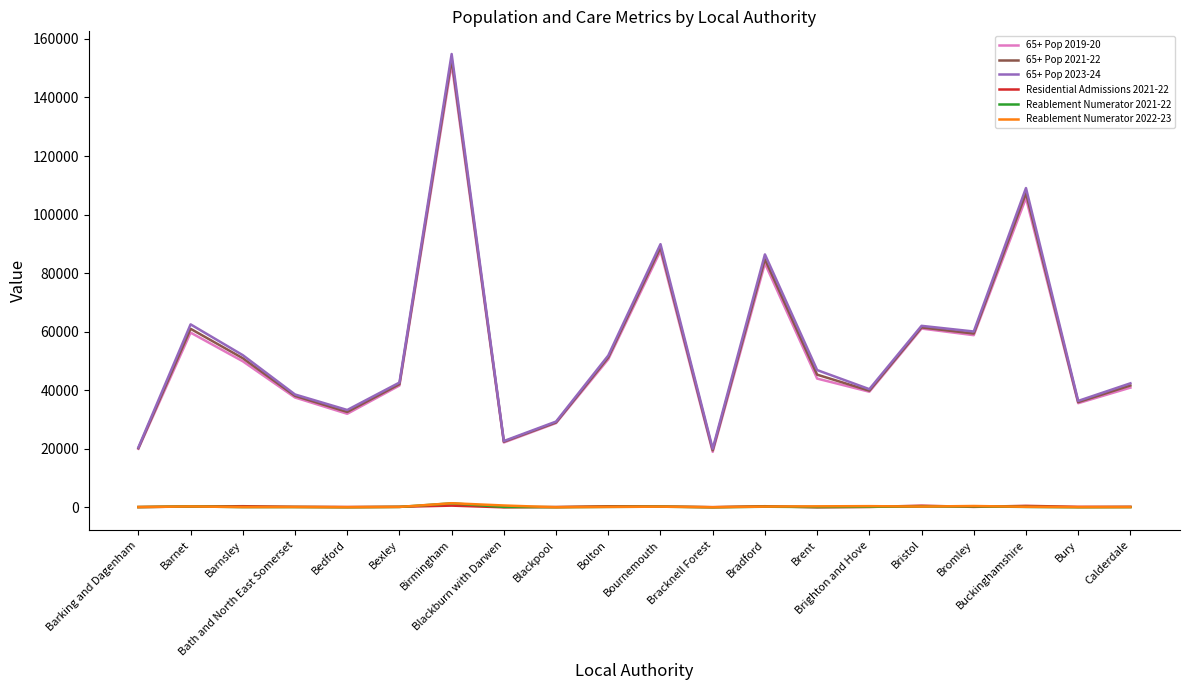

What is the difference between the second highest and minimum values in the 65+ Pop 2023-24 series?

89029.3